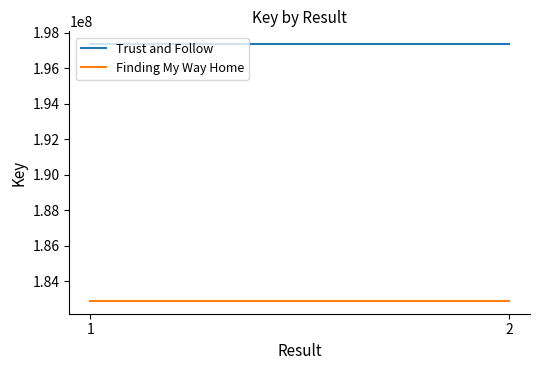

What is the minimum value for Finding My Way Home?

182887681